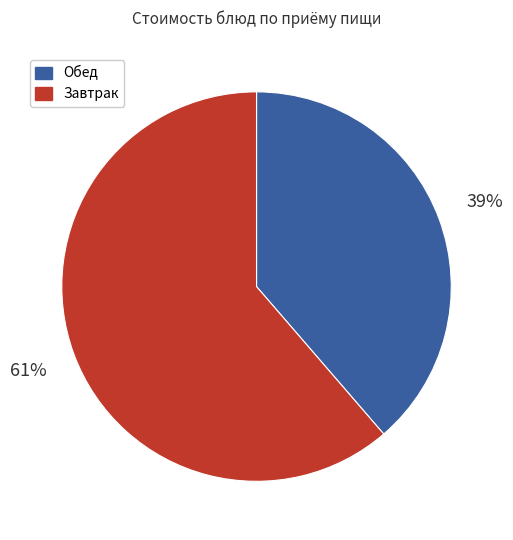

Is there any slice that represents more than half of the pie?

Yes